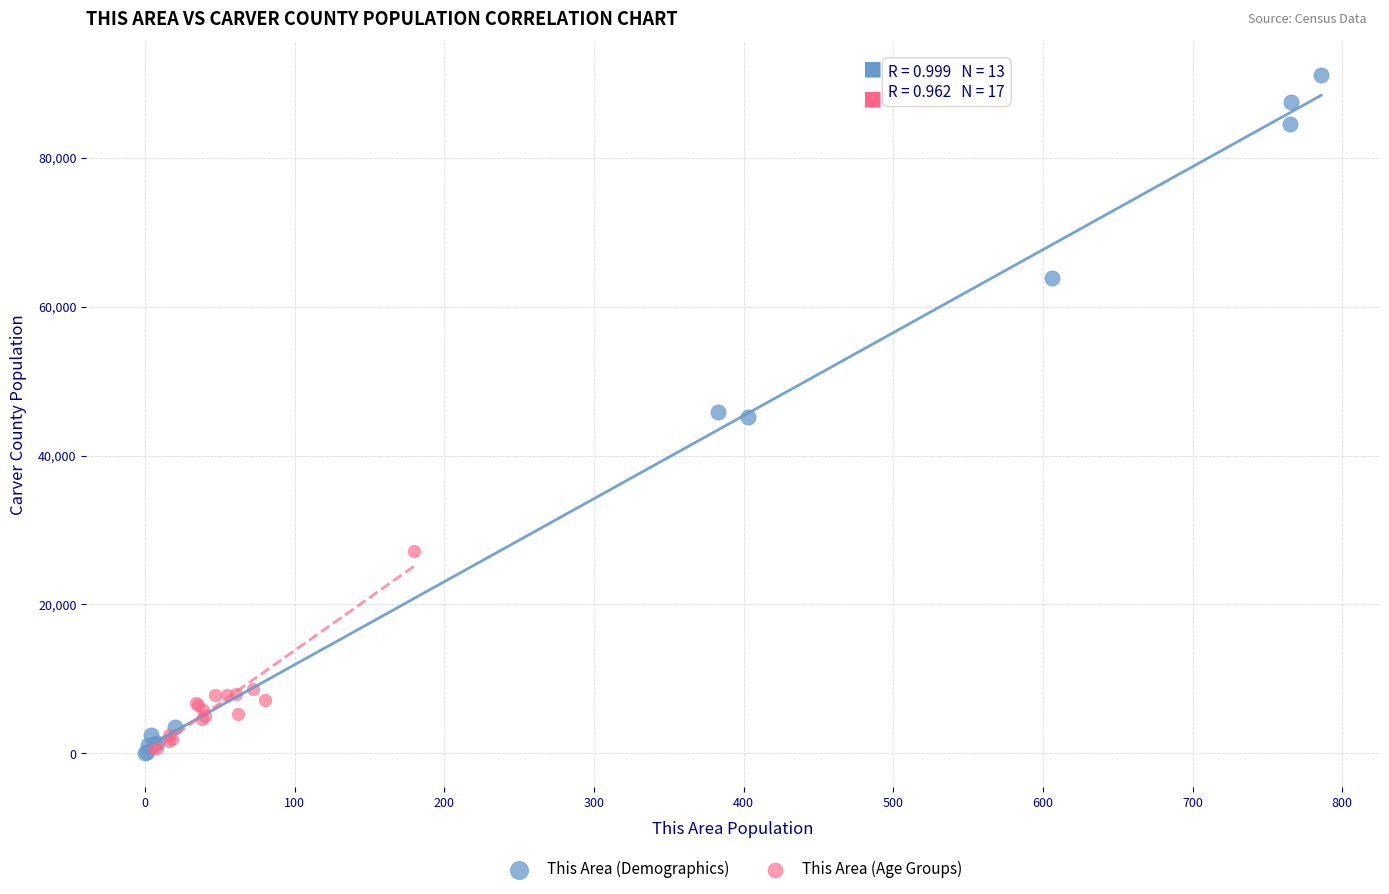

Which series has the largest Y range (max minus min)?

This Area (Demographics)